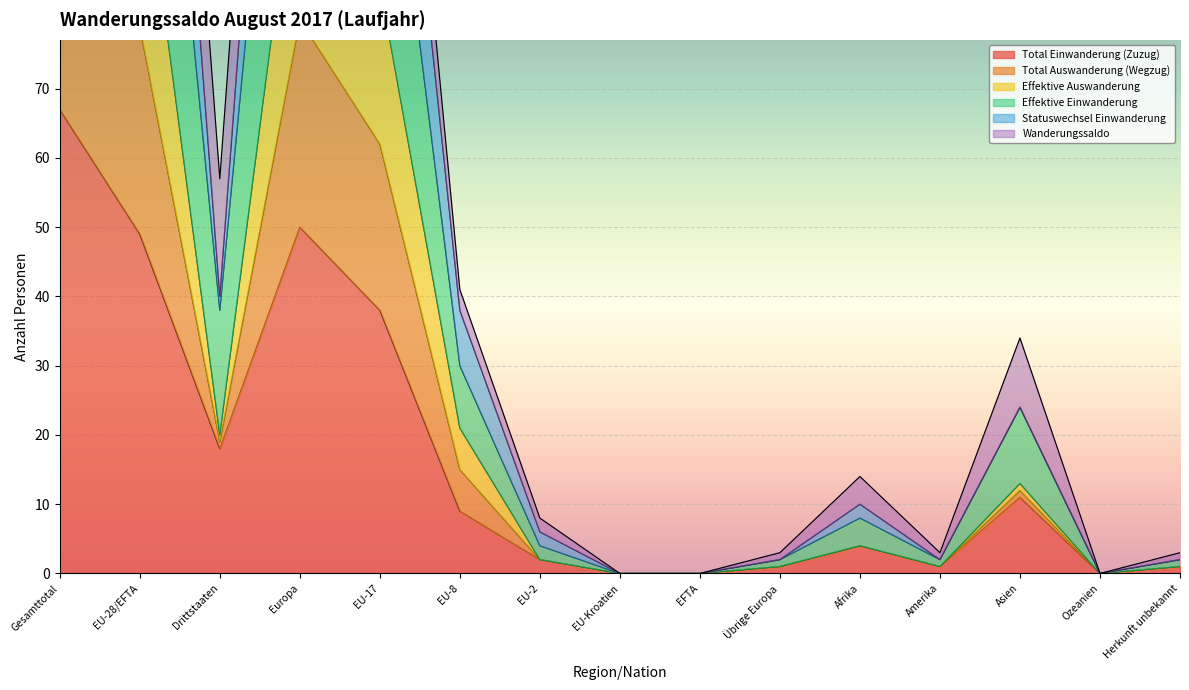

Is it true that Total Einwanderung (Zuzug) equals 18 at Drittstaaten?

True